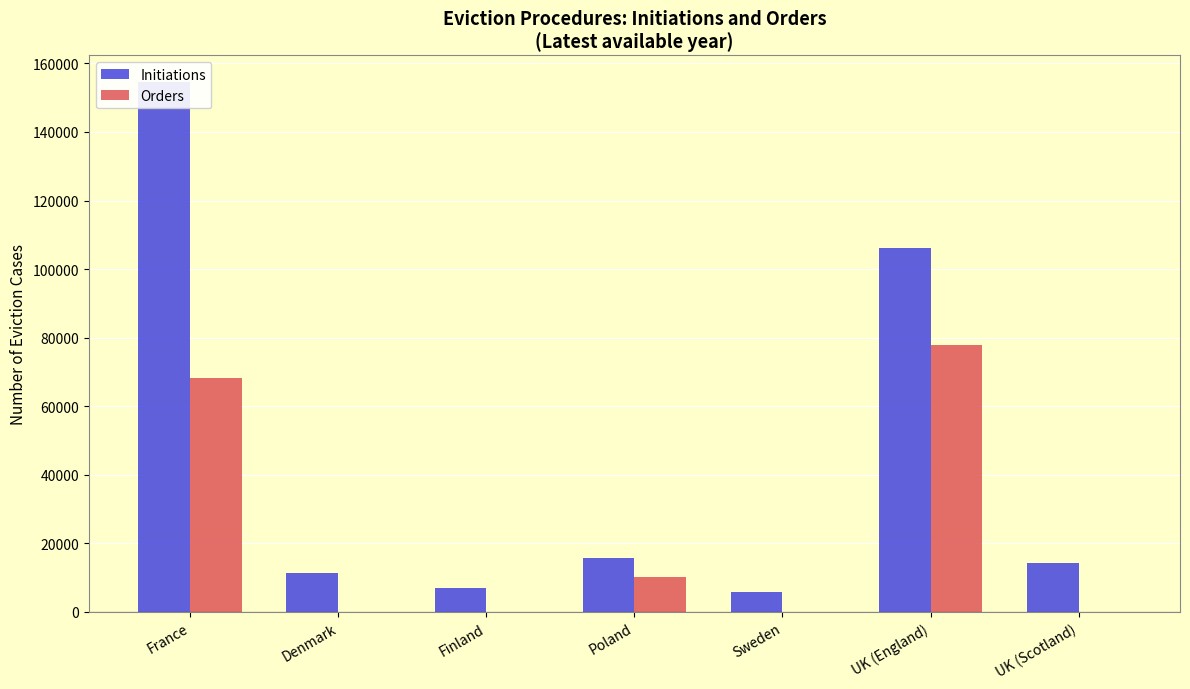

List the series in order of their overall mean, lowest first.

Orders, Initiations